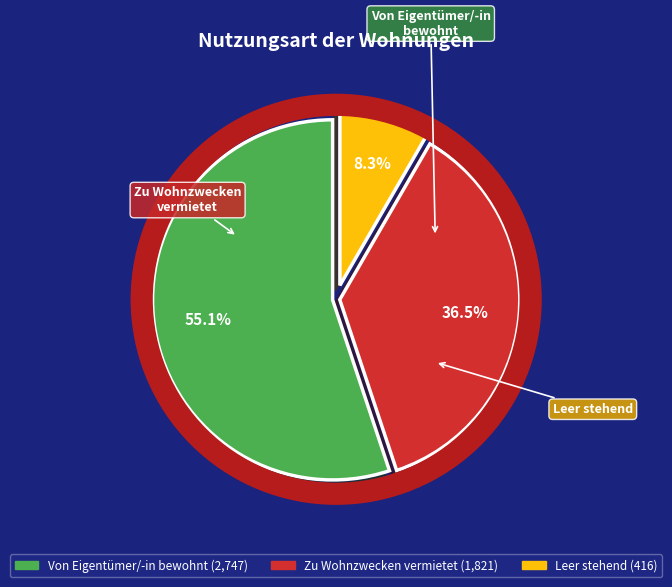

Rank the categories by value from highest to lowest.

Von Eigentümer/-in bewohnt, Zu Wohnzwecken vermietet, Leer stehend